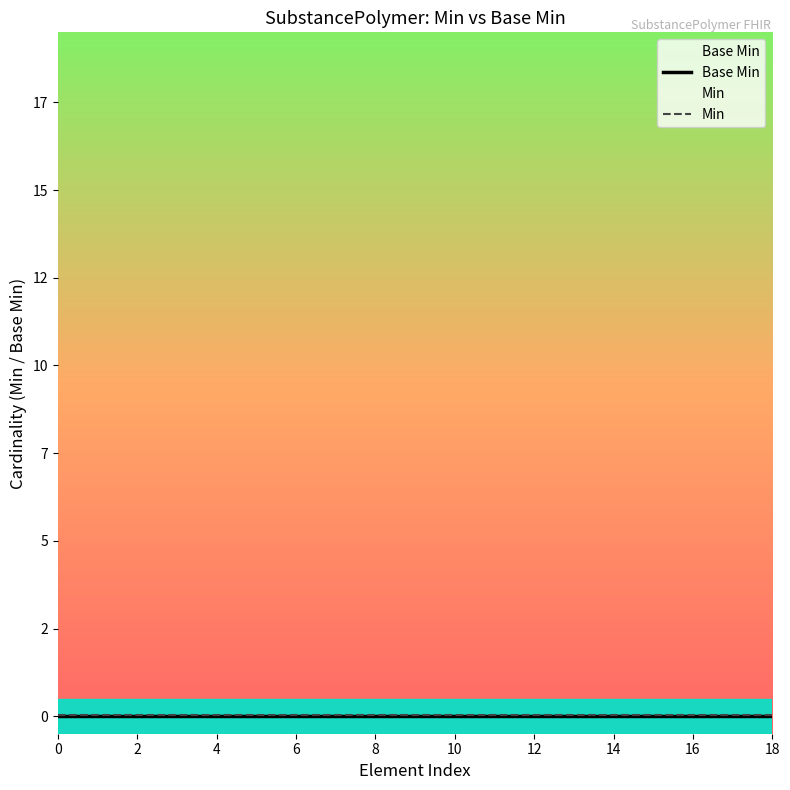

Is it true that Base Min equals 0.0 at 14?

True